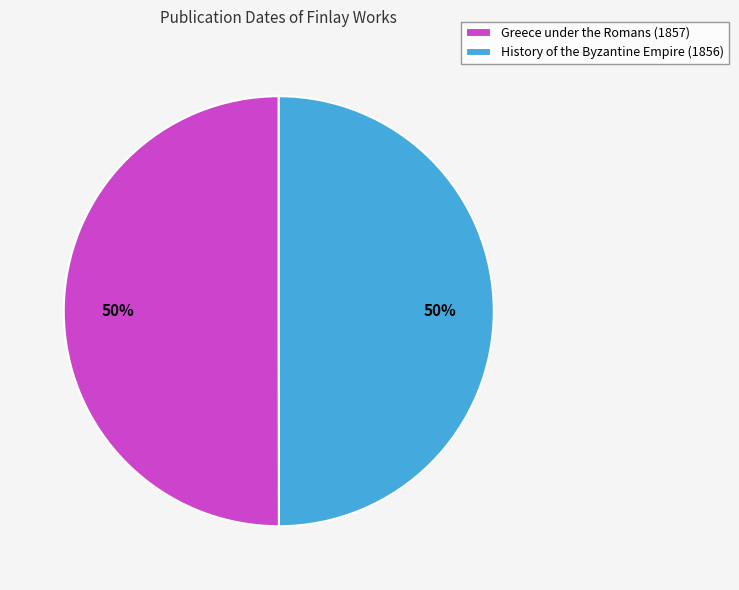

How many segments does this pie chart have?

2